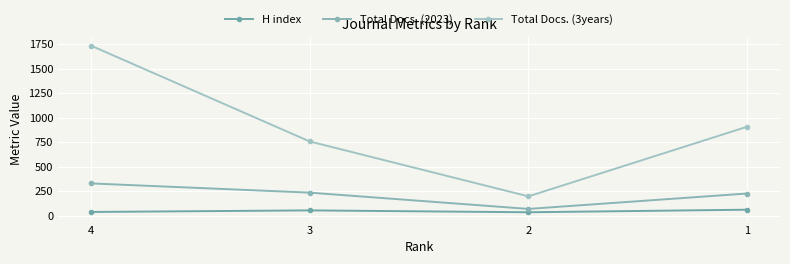

Does the chart display data point markers on the line(s)?

Yes